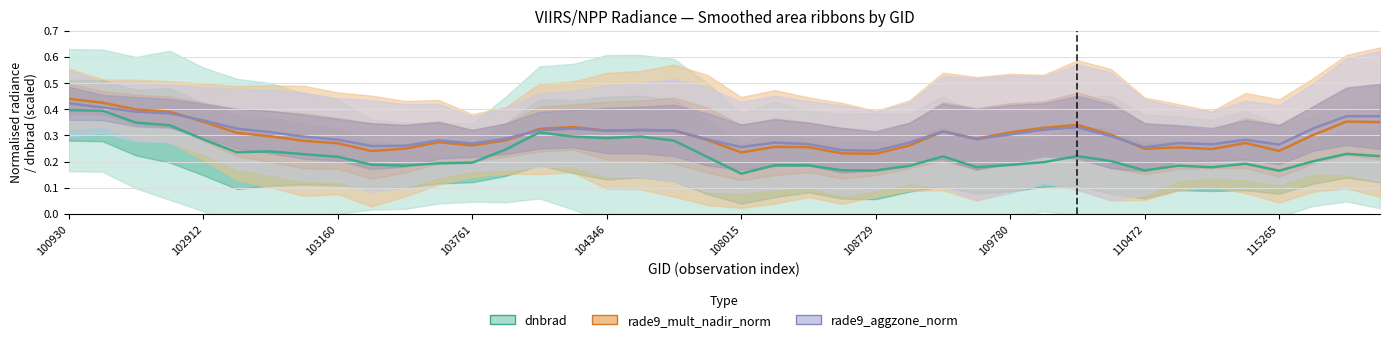

True or false: rade9_mult_nadir_norm has a value of 0.2 at 115378.

False